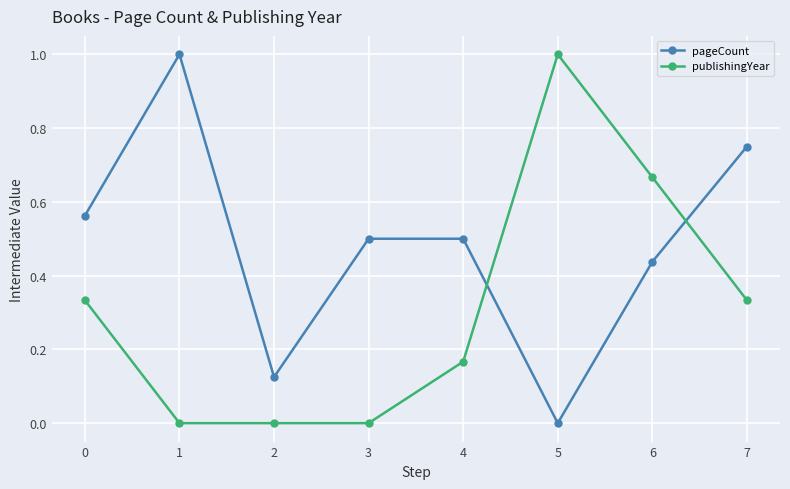

At which category does pageCount reach its first local peak?

1